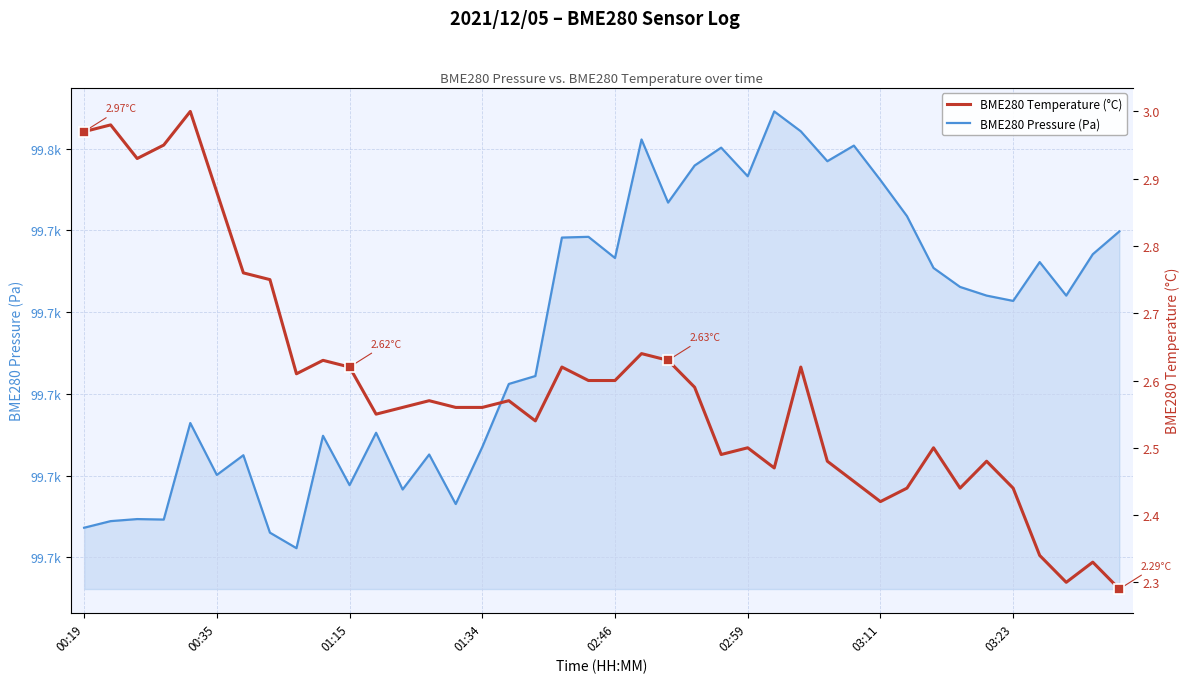

At how many categories does at least one series exceed 26068?

40